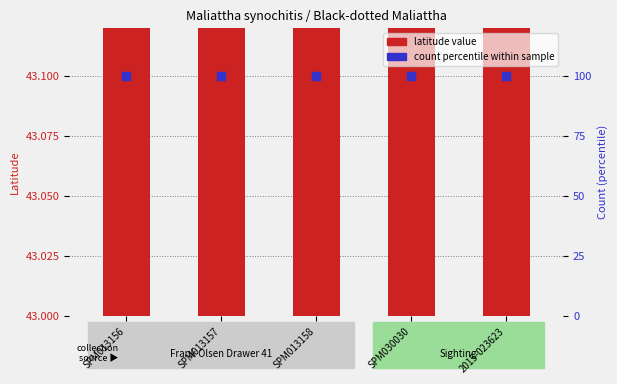

Which series has the largest total across all categories?

count percentile